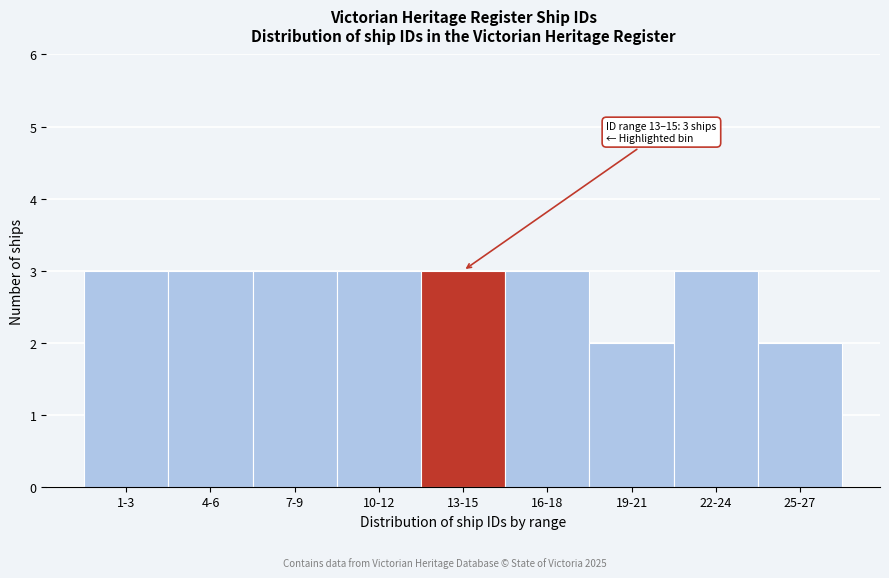

Reading left to right, what are all the values shown in this chart?

3	3	3	3	3	3	2	3	2